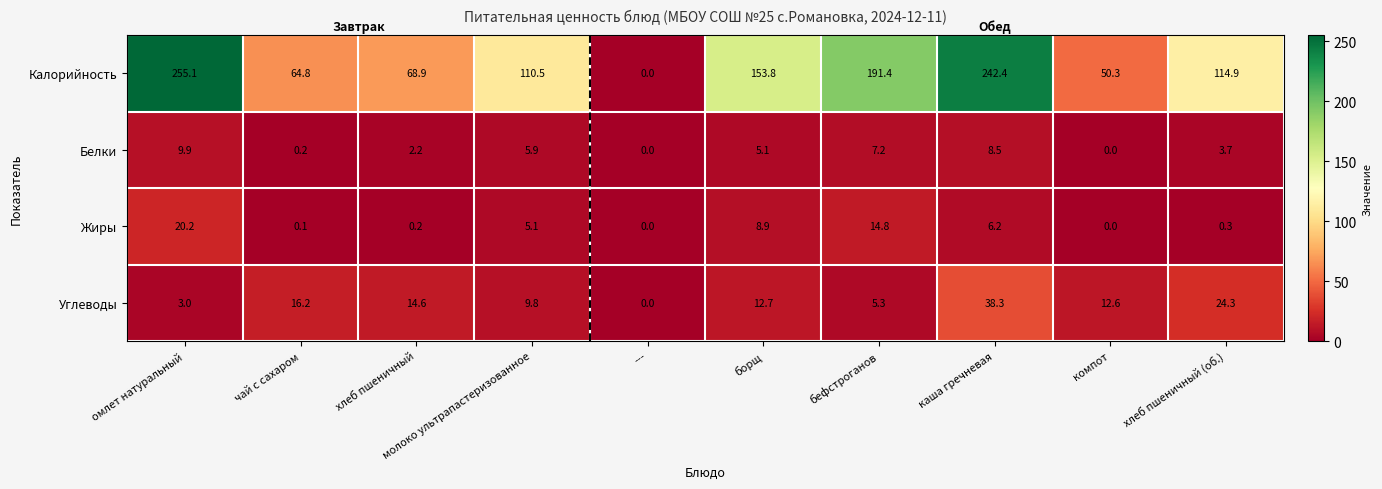

At борщ, list the series in order from smallest to largest.

Белки, Жиры, Углеводы, Калорийность